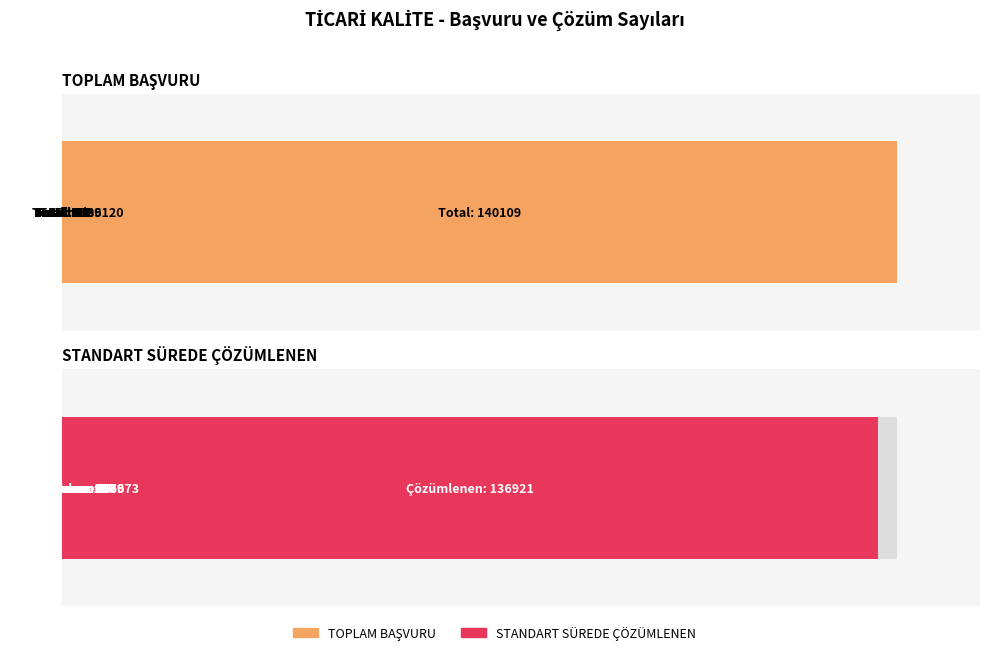

What is the value of the STANDART SÜREDE ÇÖZÜMLENEN bar at the 10th from the left?

25